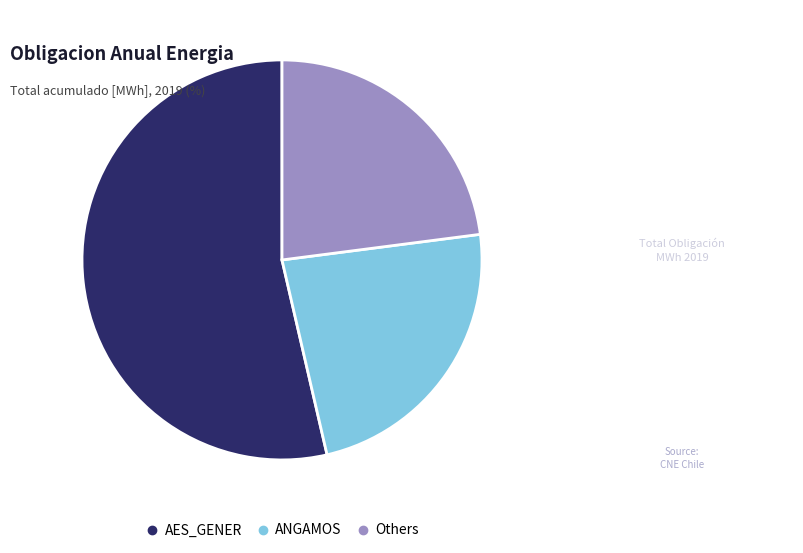

Is there a majority slice in this chart?

Yes